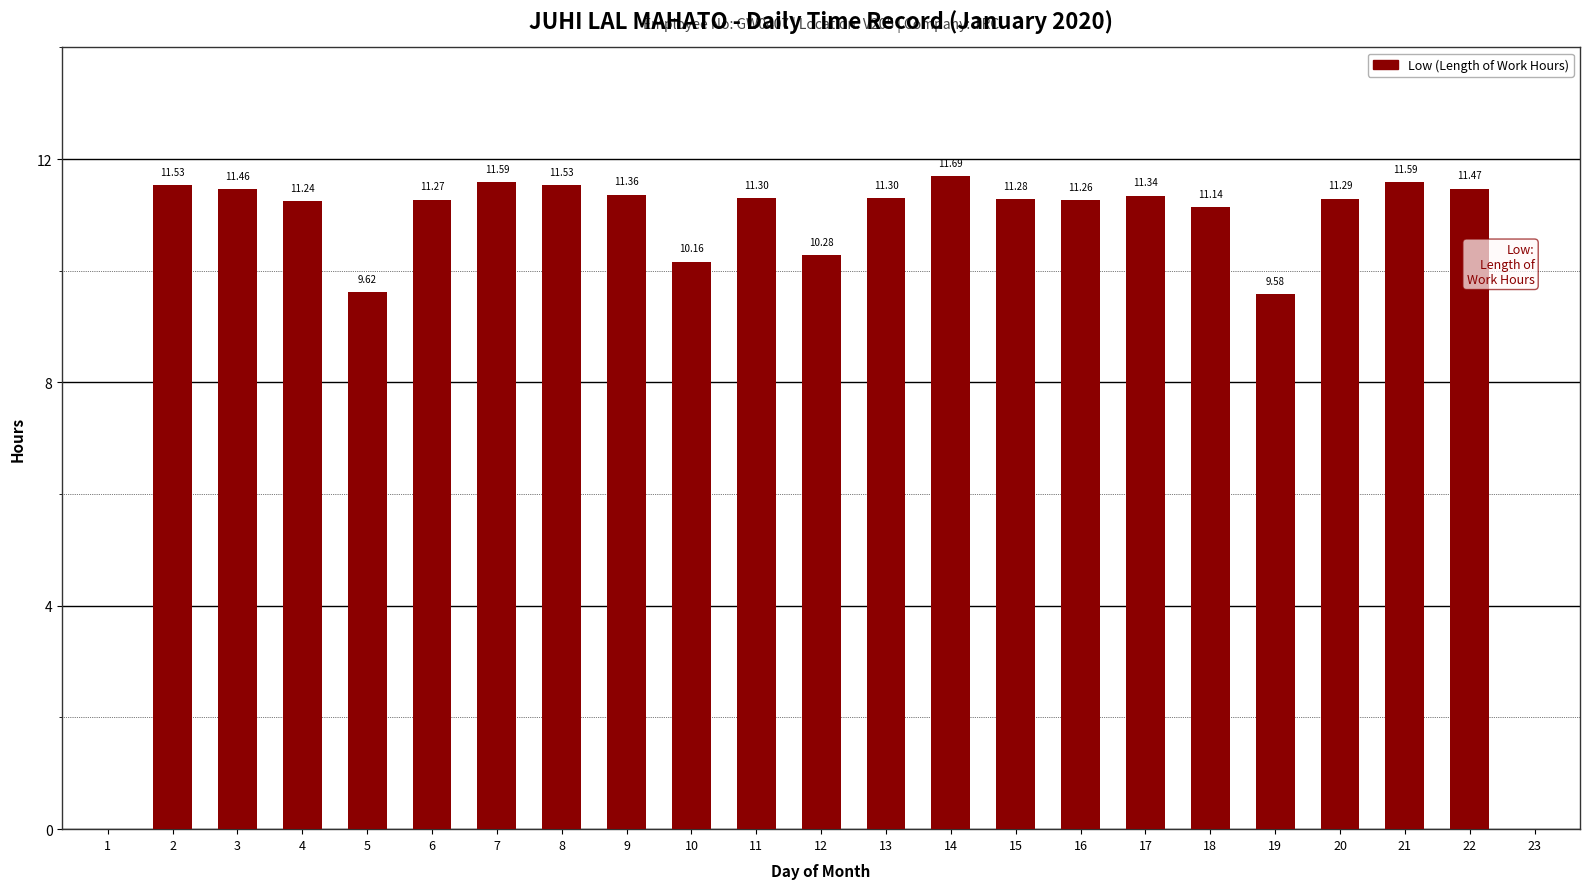

Which category has the highest value across all series?

14